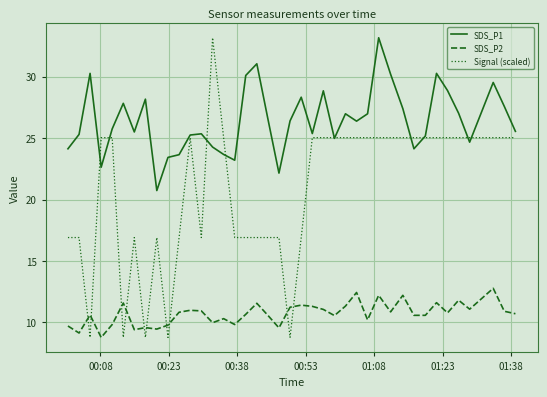

Which series has the largest range (max minus min)?

Signal (scaled)